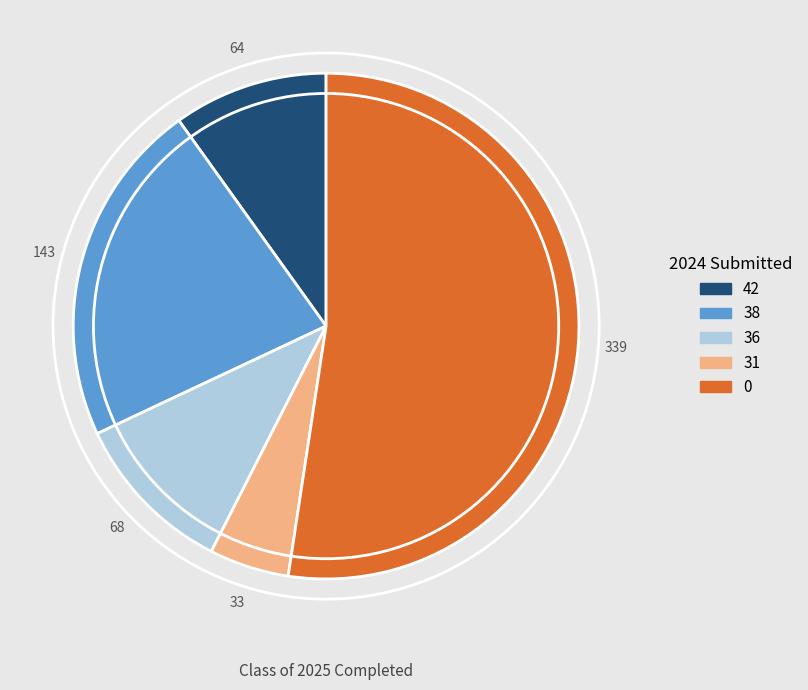

Is there a majority slice in this chart?

Yes